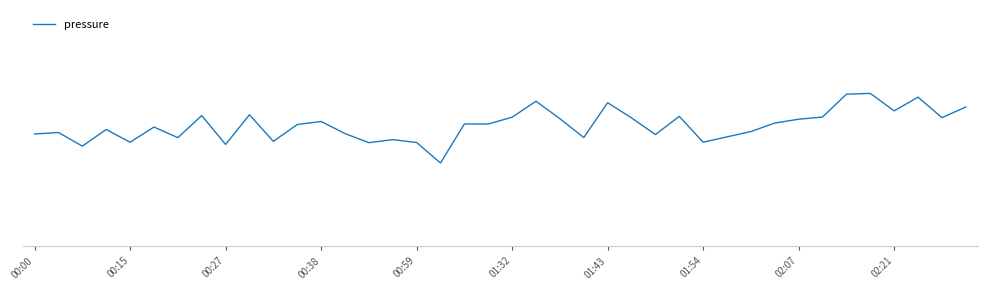

Does the chart have visible grid lines?

No